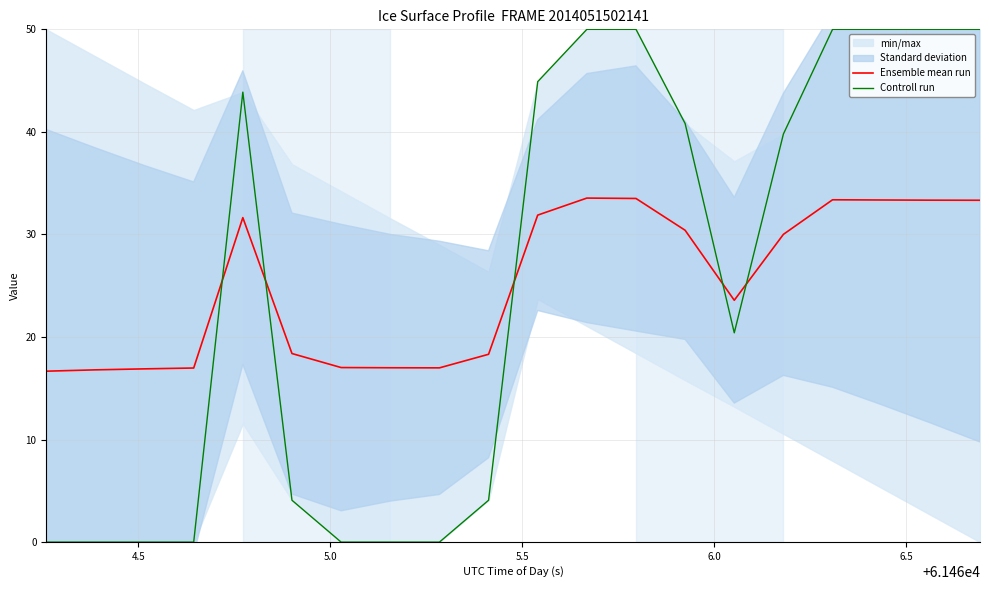

What is the difference between the second highest and second lowest values in the Ensemble mean run series?

16.7